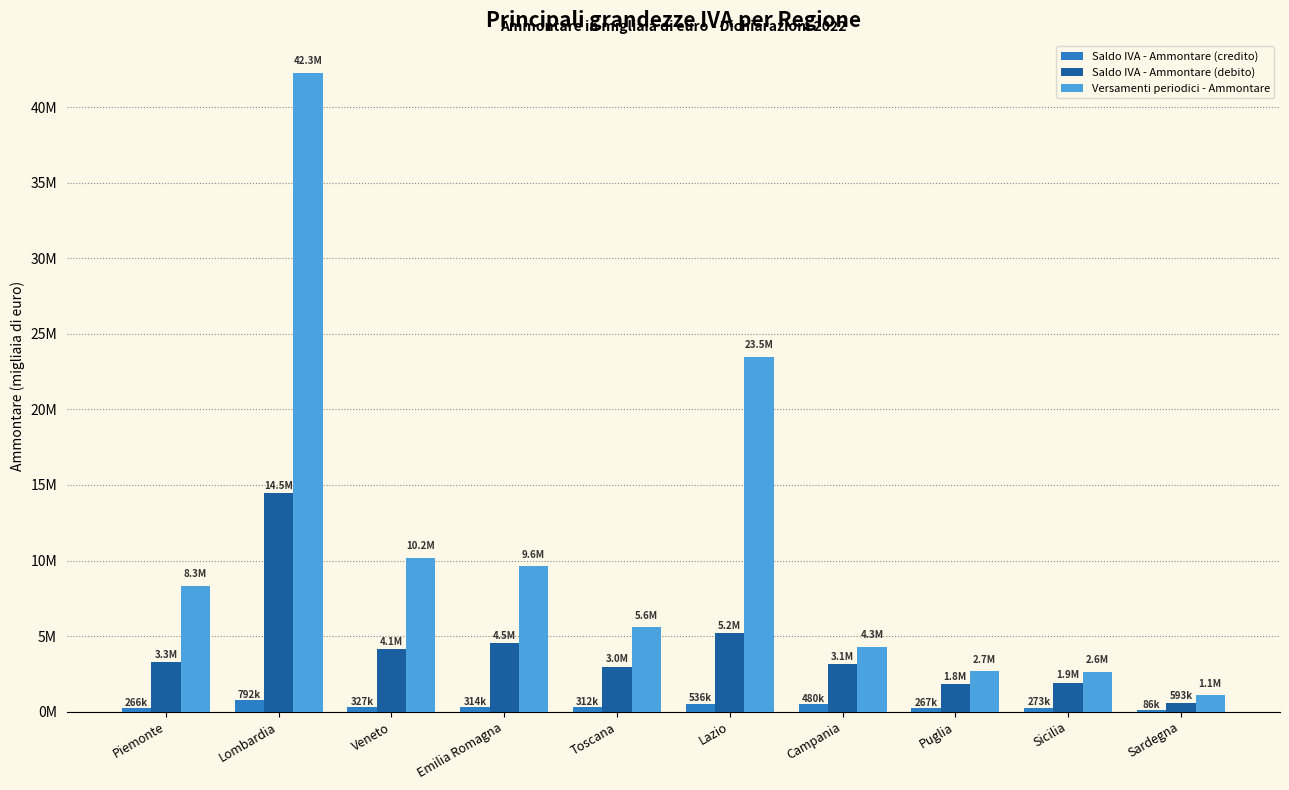

Rank the series by their maximum value, from lowest to highest.

Saldo IVA - Ammontare (credito), Saldo IVA - Ammontare (debito), Versamenti periodici - Ammontare